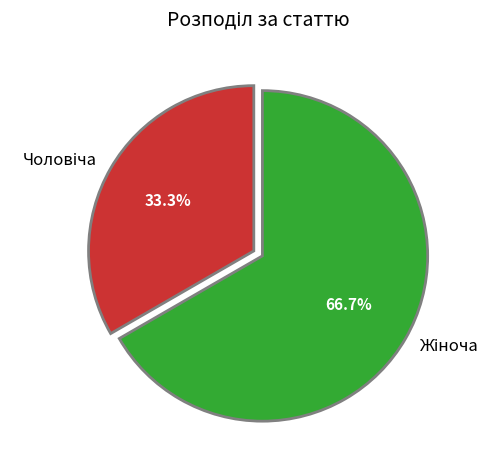

How many slices are in this pie chart?

2